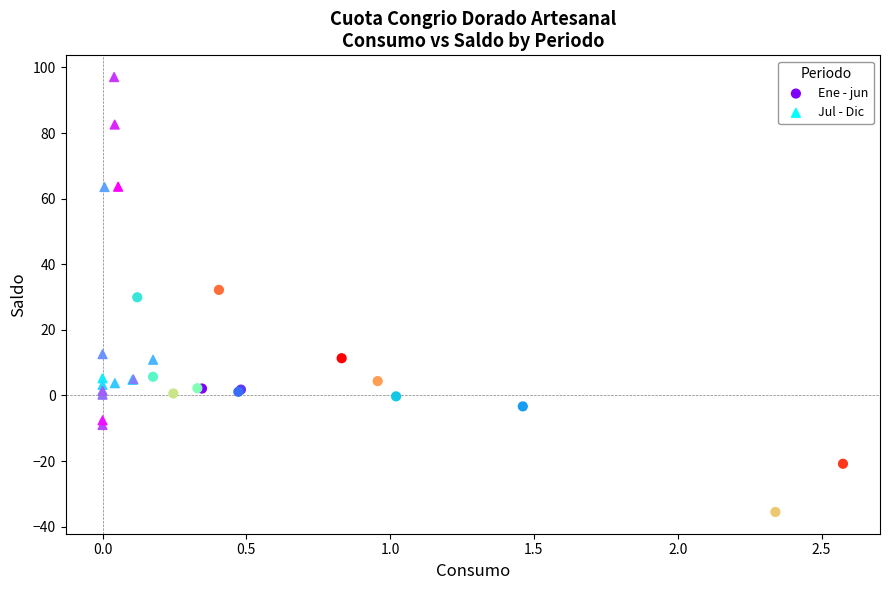

Which series has the largest Y range (max minus min)?

Jul - Dic